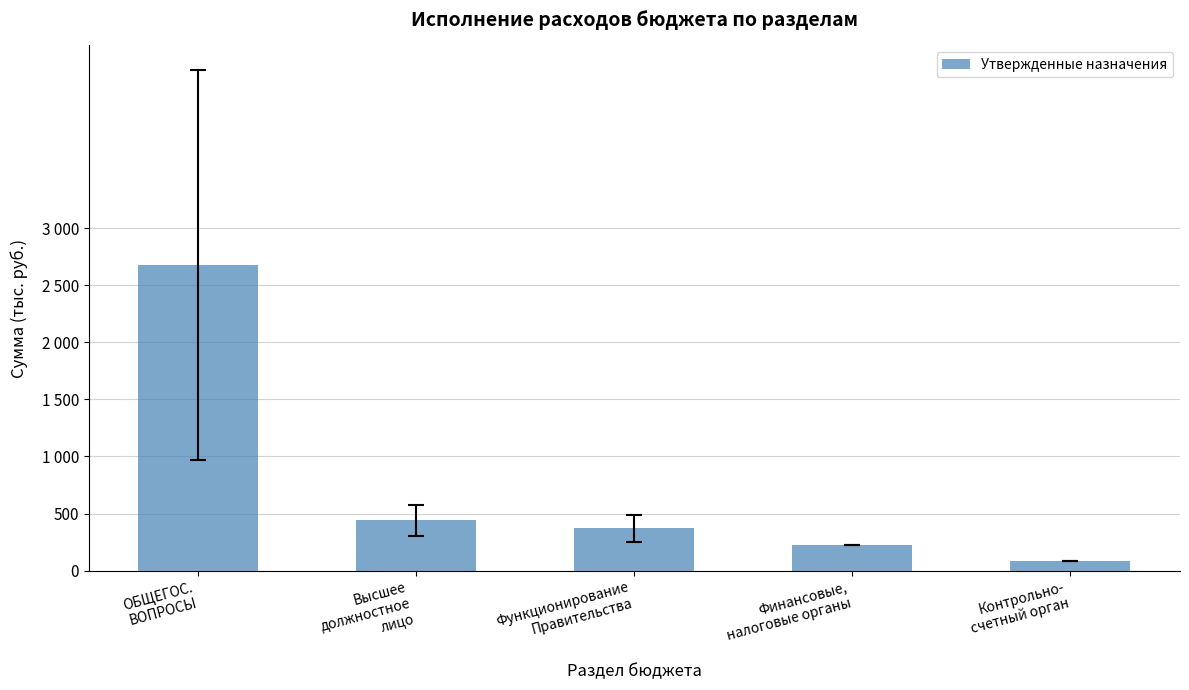

Rank the categories by value from lowest to highest.

Контрольно-
счетный орган, Финансовые,
налоговые органы, Функционирование
Правительства, Высшее
должностное
лицо, ОБЩЕГОС.
ВОПРОСЫ